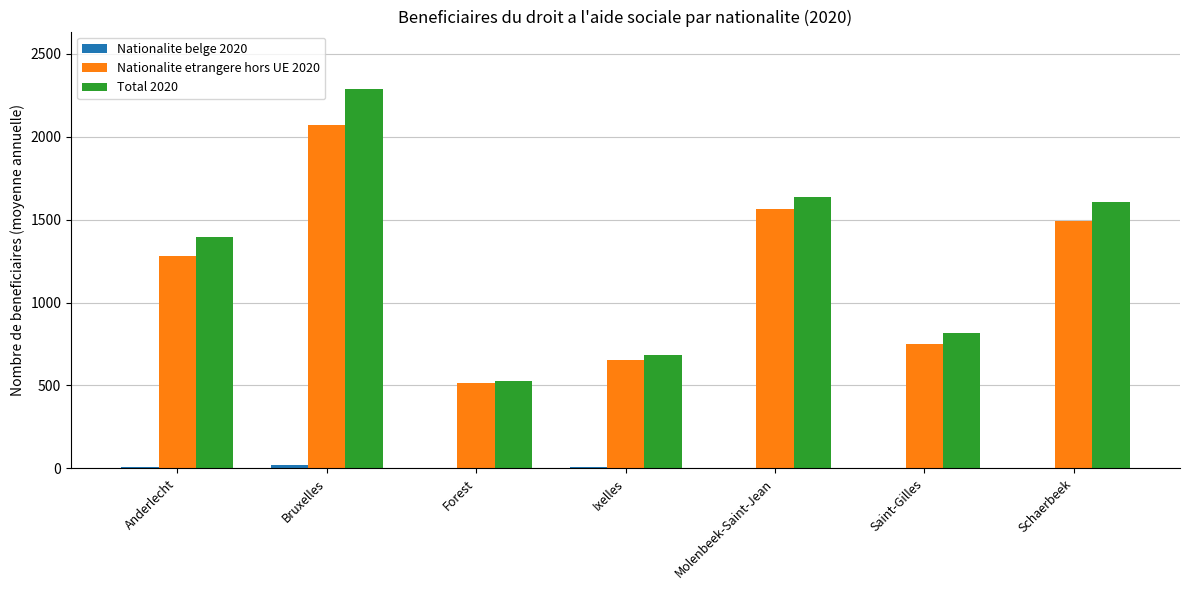

Are the bars grouped side by side (vs. stacked)?

Yes